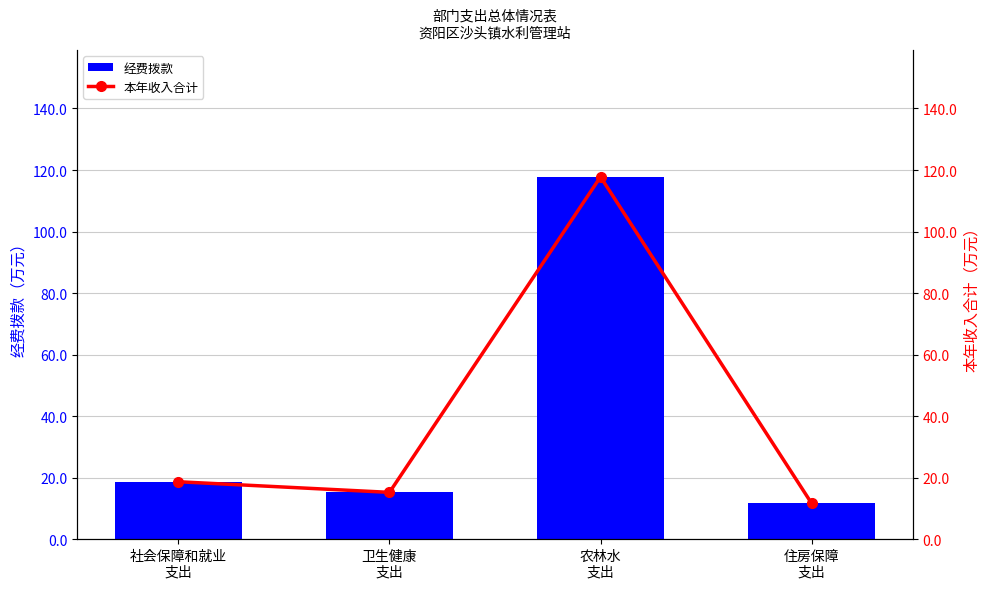

The value of 本年收入合计 at 农林水
支出 is 117.8. True or false?

True